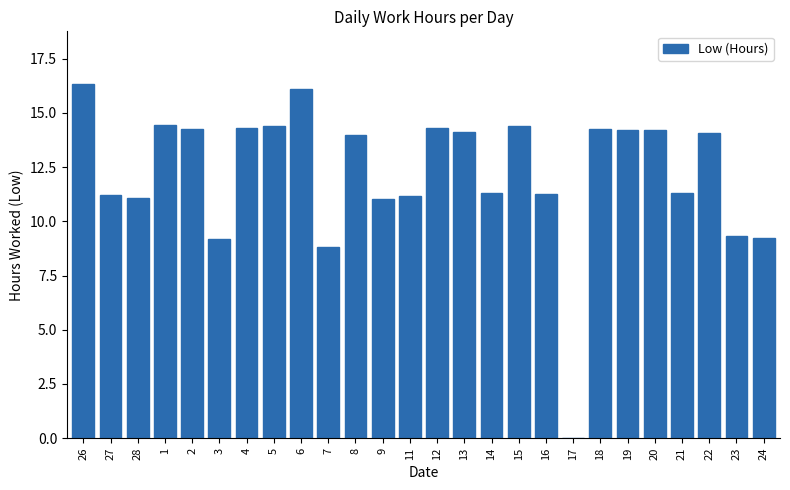

Approximately how many times larger is the value at 3 compared to 19?

0.6